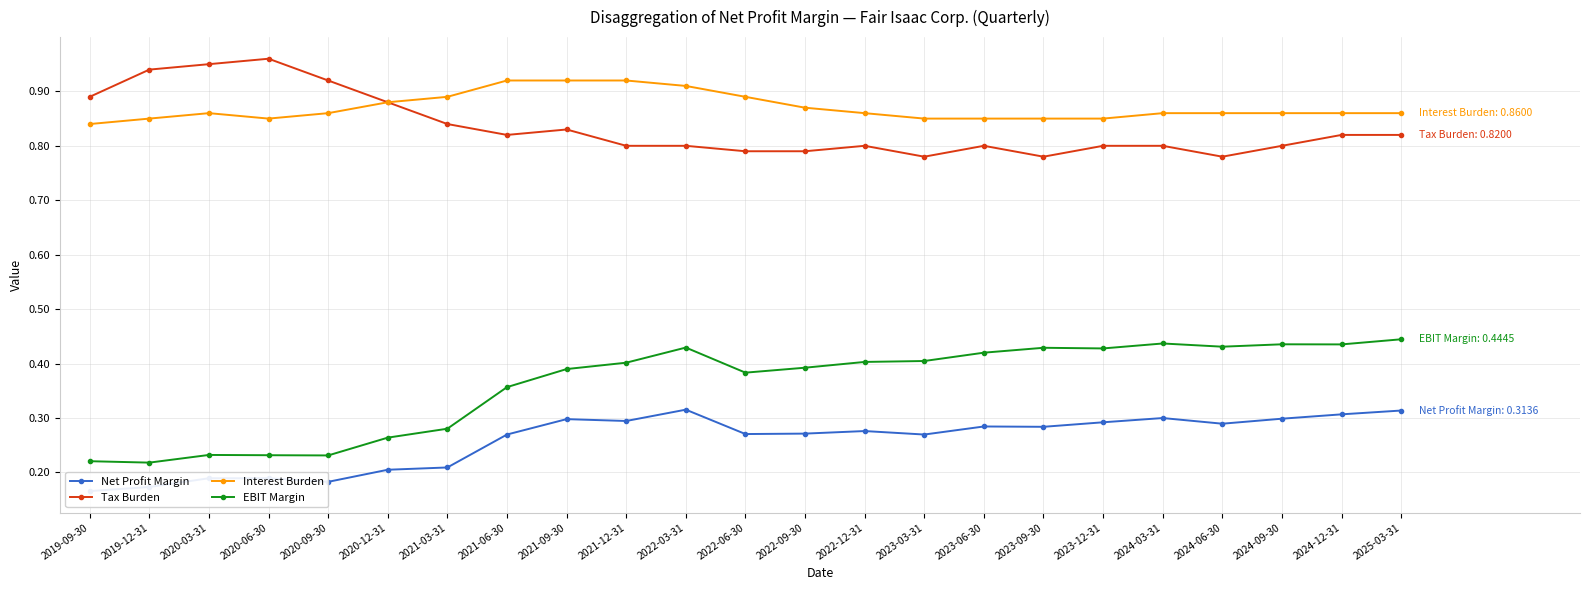

True or false: Tax Burden has more than 0 points higher than both neighbors.

True